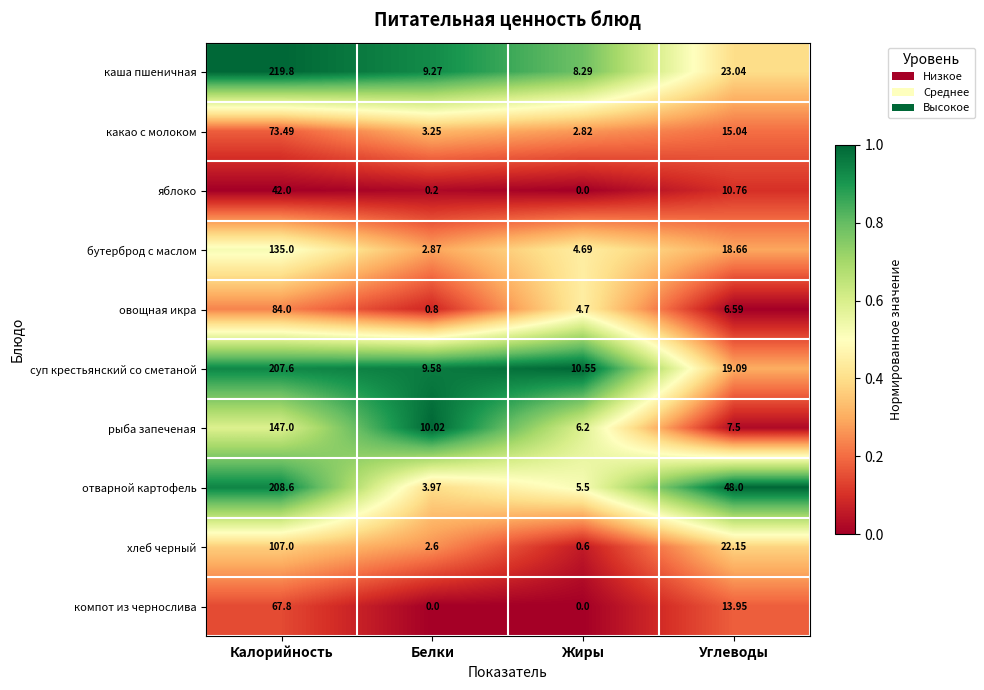

Which series has the largest total across all categories?

отварной картофель